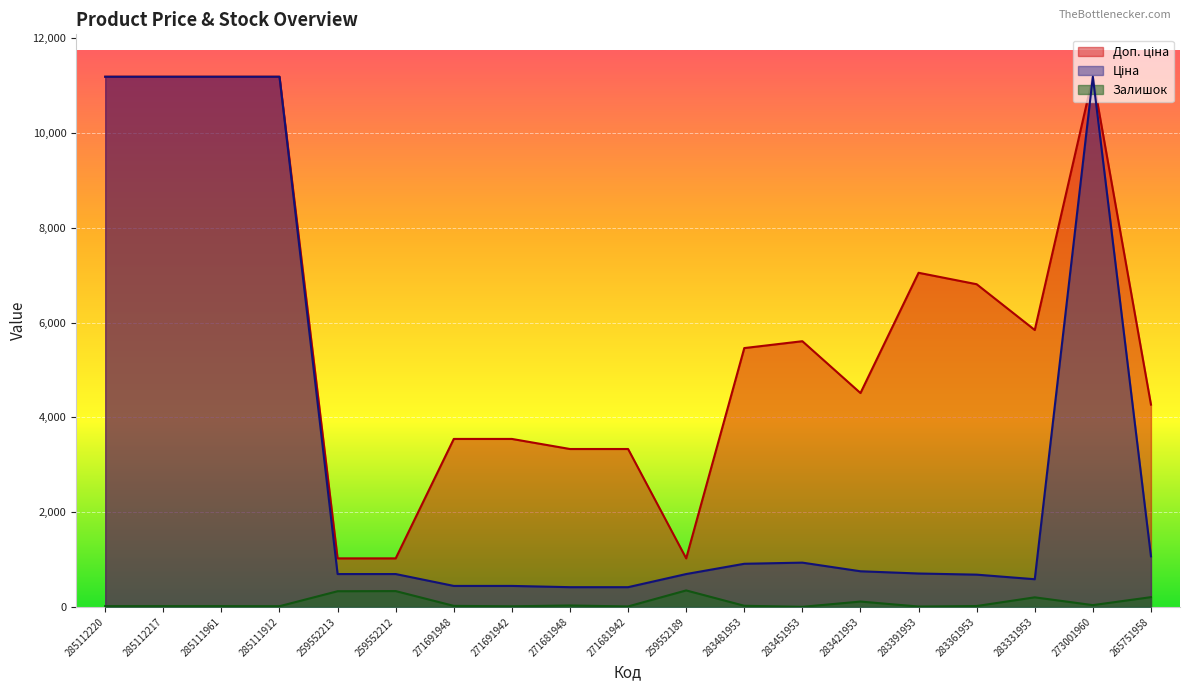

How many lines are shown in the chart?

3